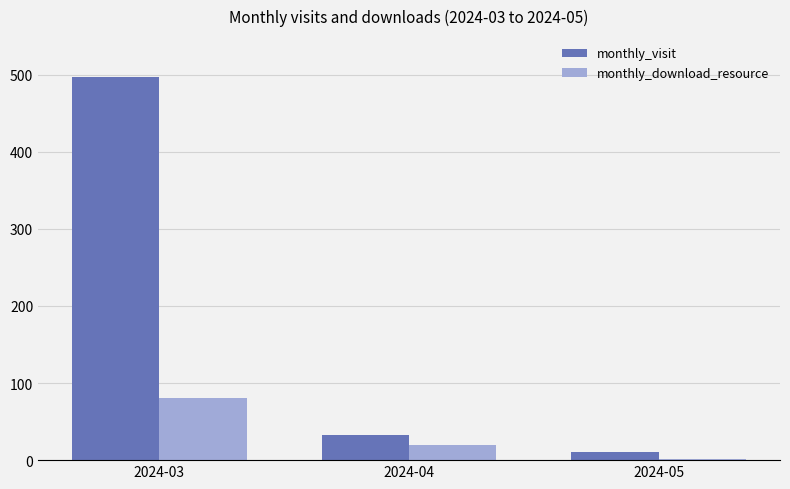

Does the chart contain stacked bars?

No